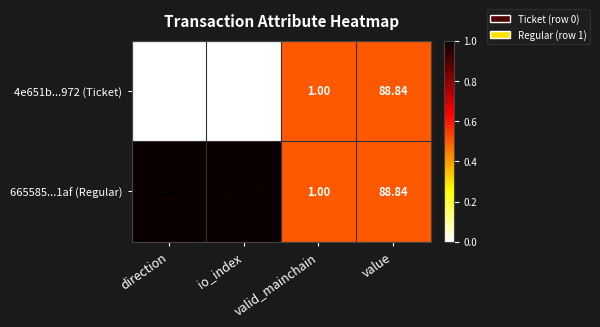

Is the value of 4e651b...972 (Ticket) at direction greater than the value of 665585...1af (Regular) at io_index?

No